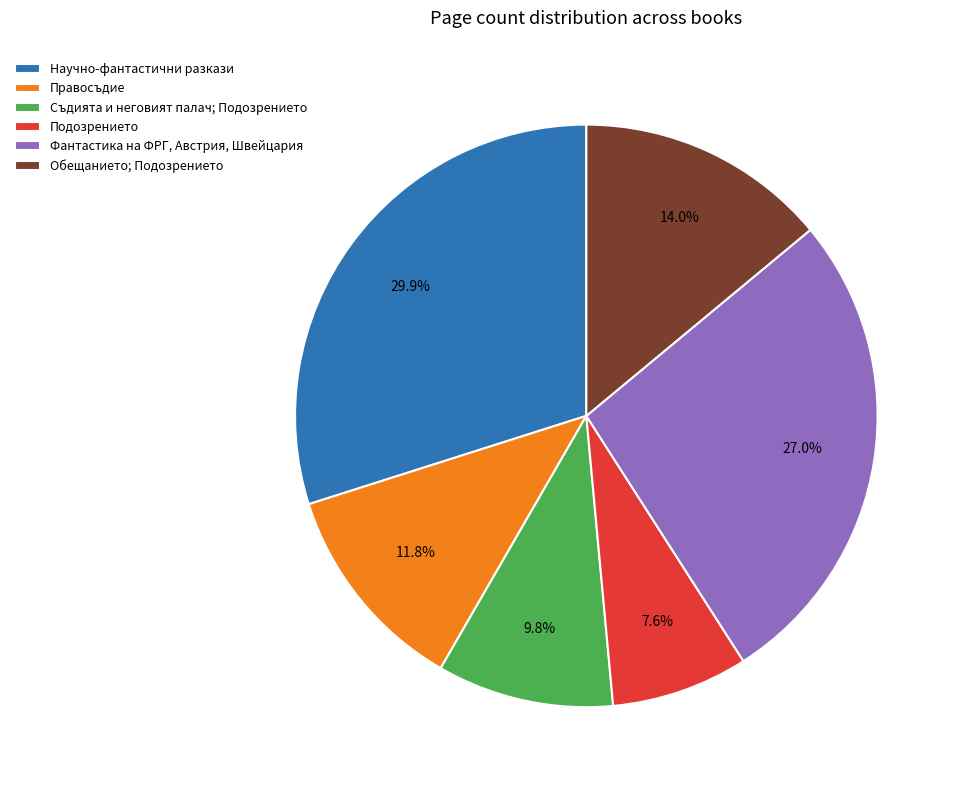

What percentage is the Обещанието; Подозрението slice, to the nearest percent?

14%